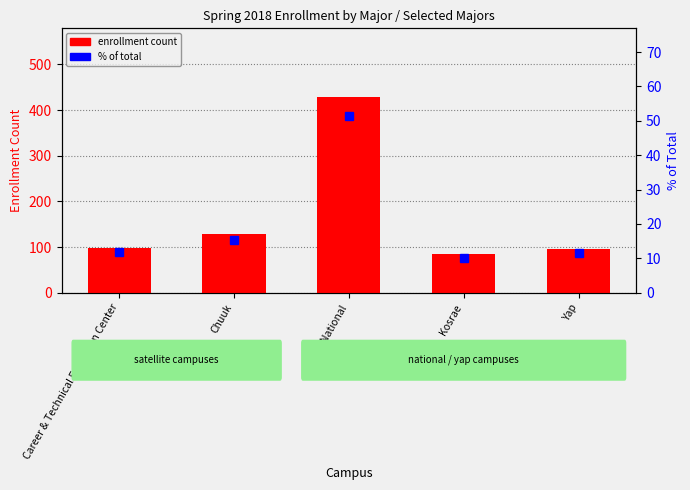

Reading left to right, list all the values displayed in this chart.

enrollment count: Career & Technical Education Center=99.0	Chuuk=129.0	National=429.0	Kosrae=84.0	Yap=96.0
% of total: Career & Technical Education Center=11.8	Chuuk=15.4	National=51.3	Kosrae=10.0	Yap=11.5